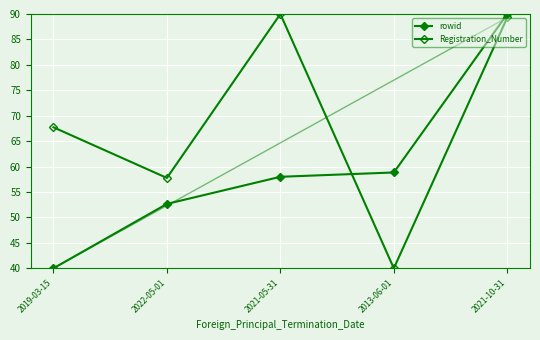

How many values in the Registration_Number series are below 67?

2